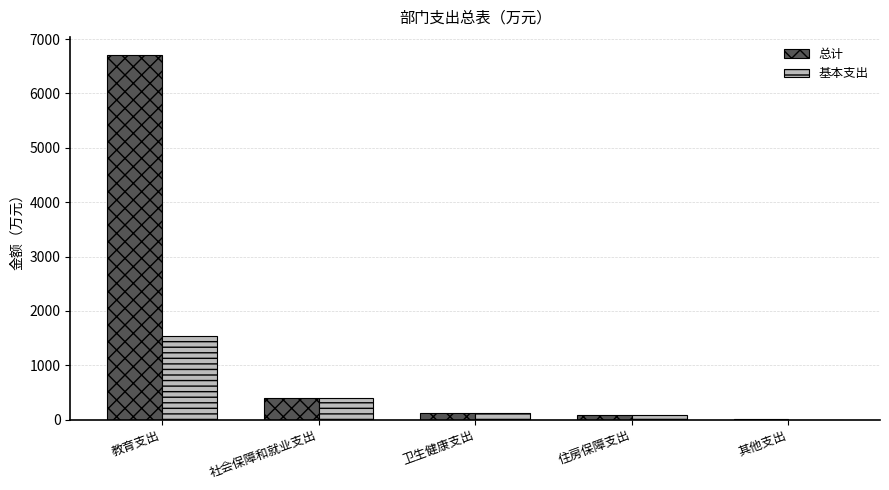

The value of 基本支出 at 社会保障和就业支出 is 402.3. True or false?

True